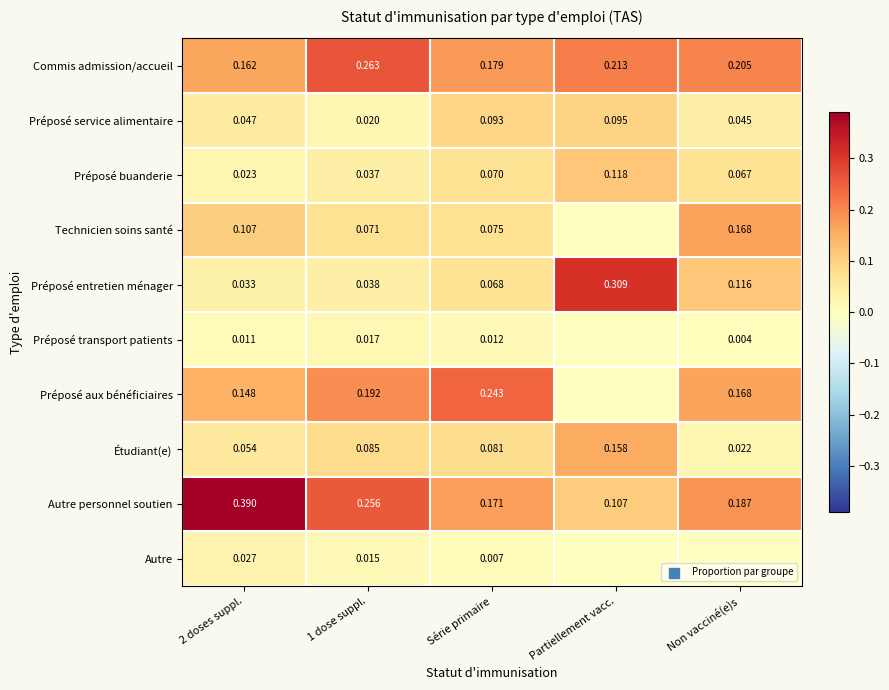

Which has a higher value, 1 dose suppl. or Série primaire?

1 dose suppl.